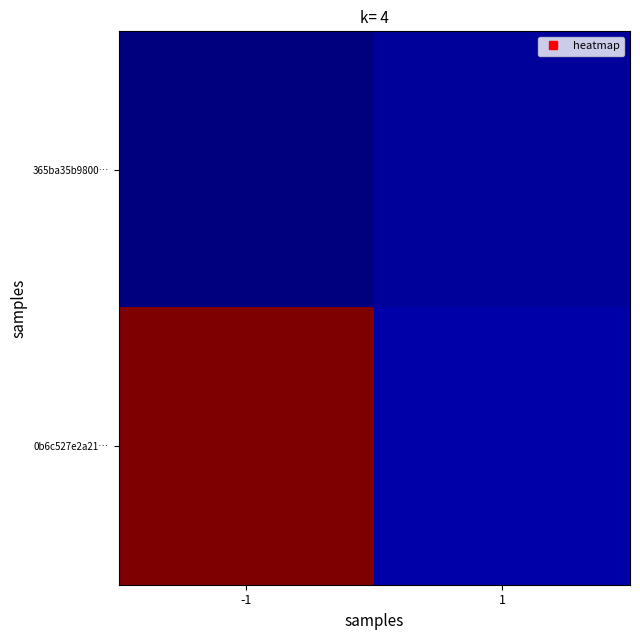

Between 1 and -1, which is larger?

1